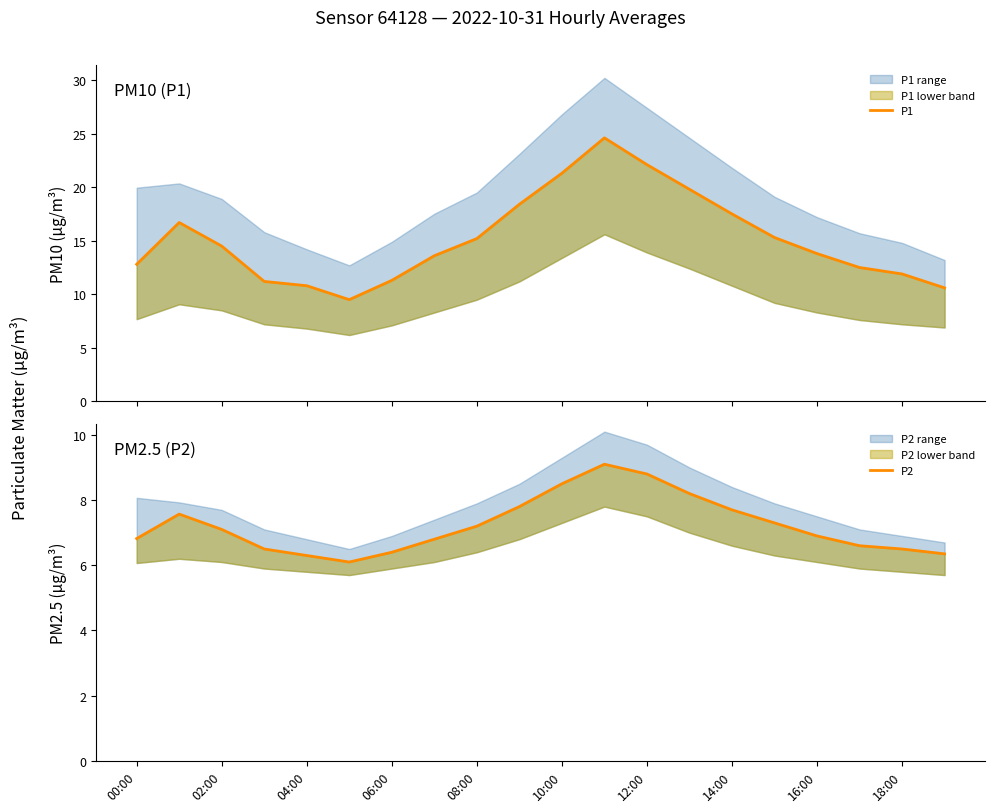

Which series has the largest total across all categories?

P1